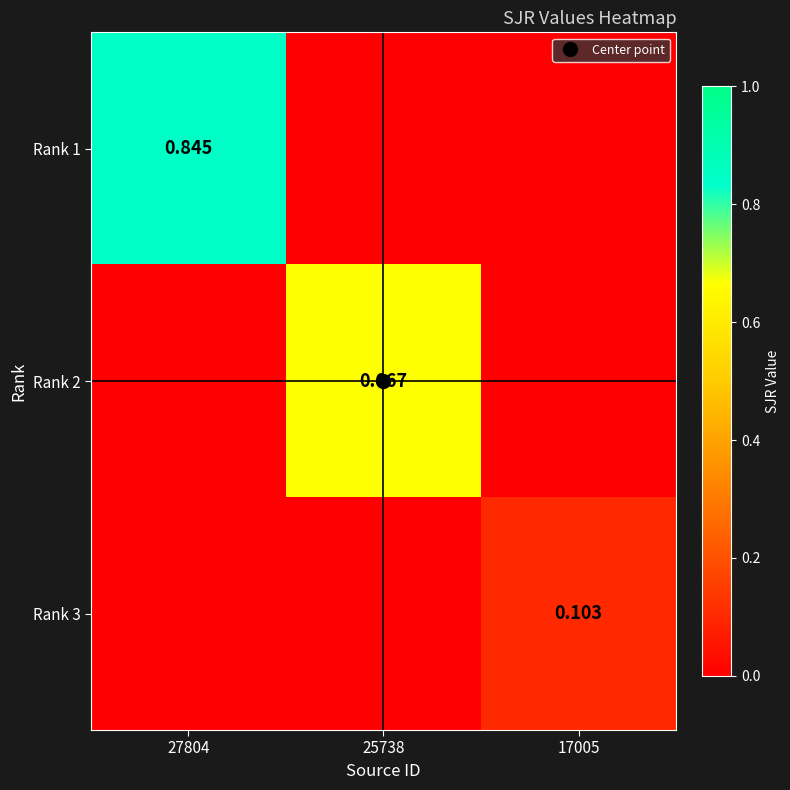

True or false: Rank 2 has a value of 0.0 at 27804.

True